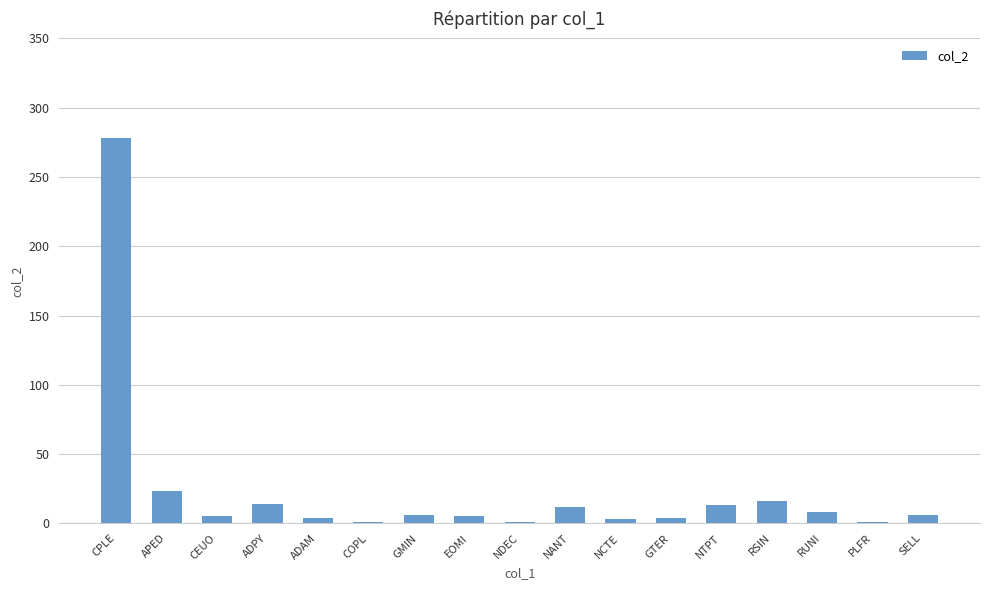

Is it true that the value at RSIN is 27?

False